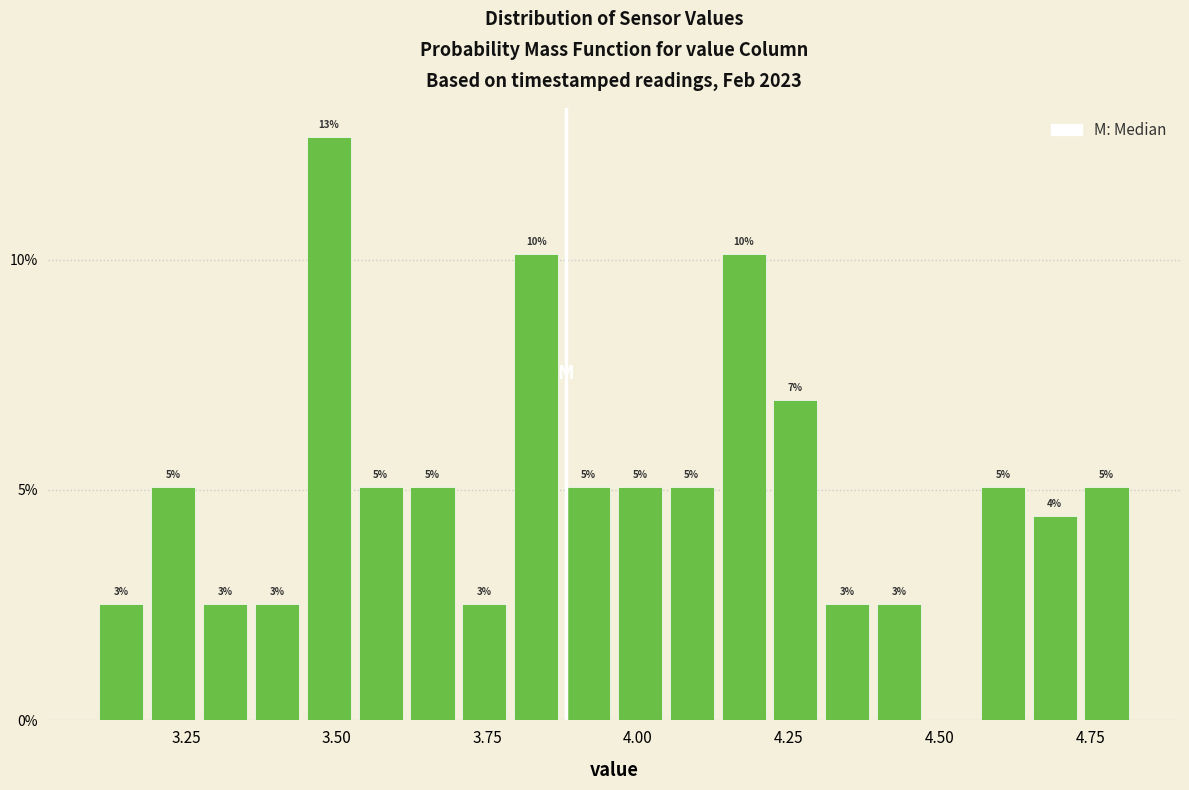

Read against the x-axis, roughly where is the centre of the tallest bar?

3.50